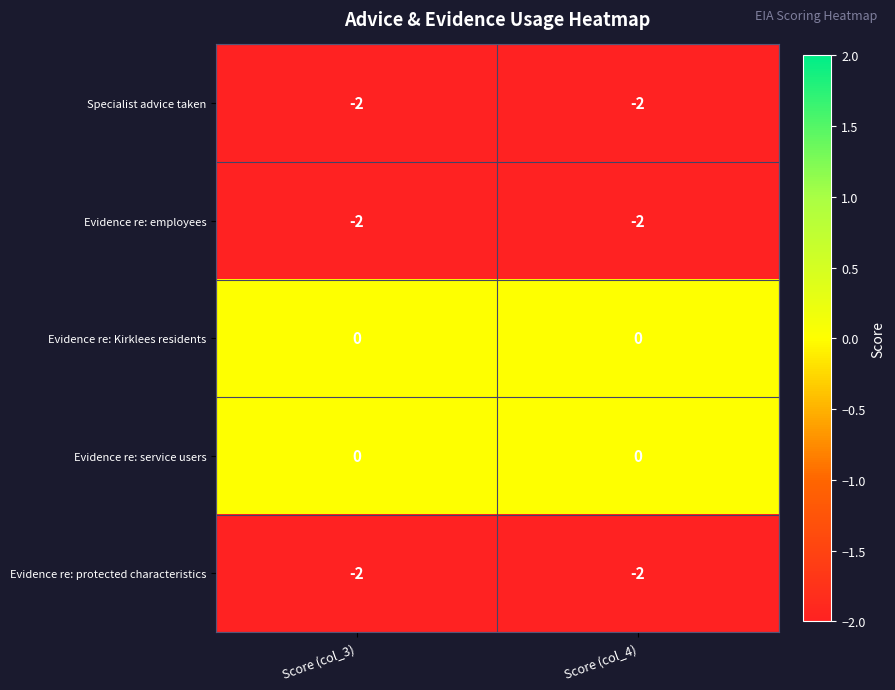

How many series are shown in this chart?

5